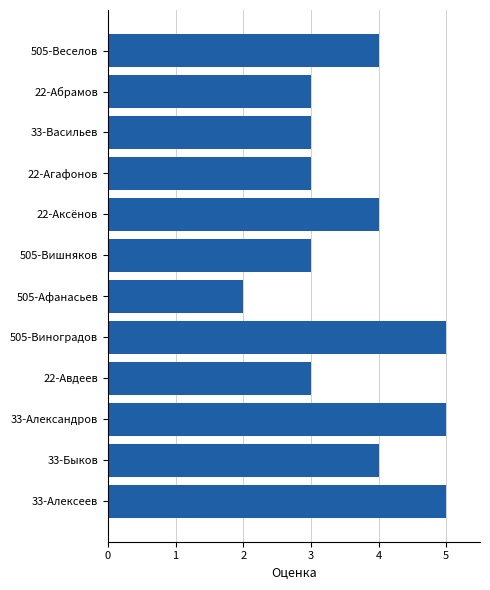

Which category has the lowest value across all series?

505-Афанасьев